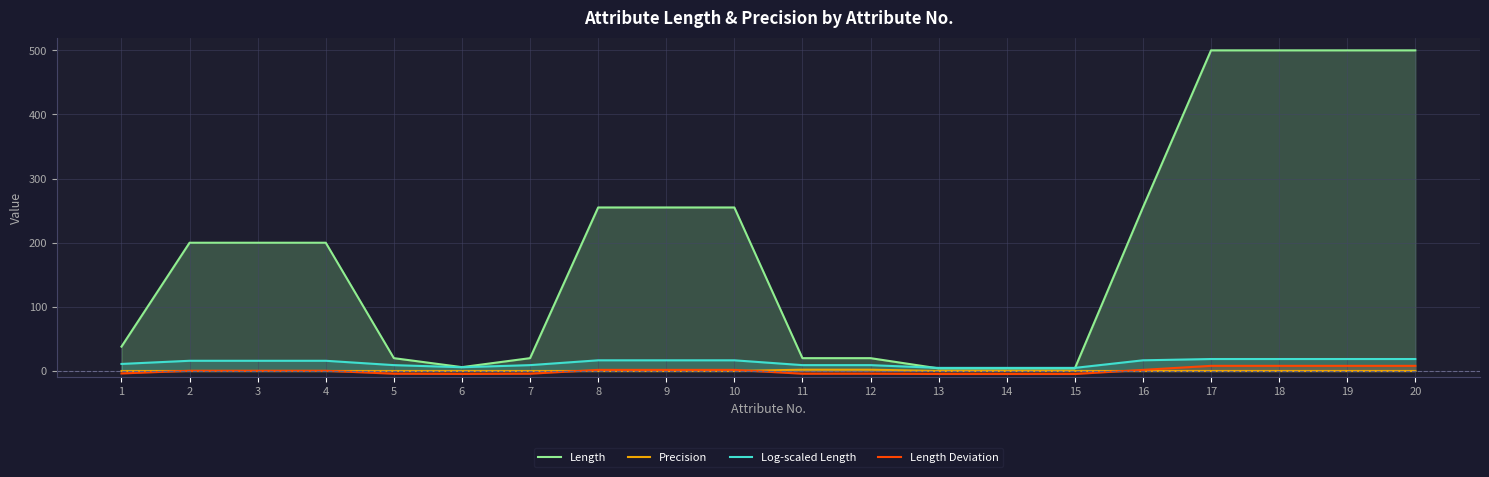

List the series in order of their peak value, lowest first.

Precision, Length Deviation, Log-scaled Length, Length